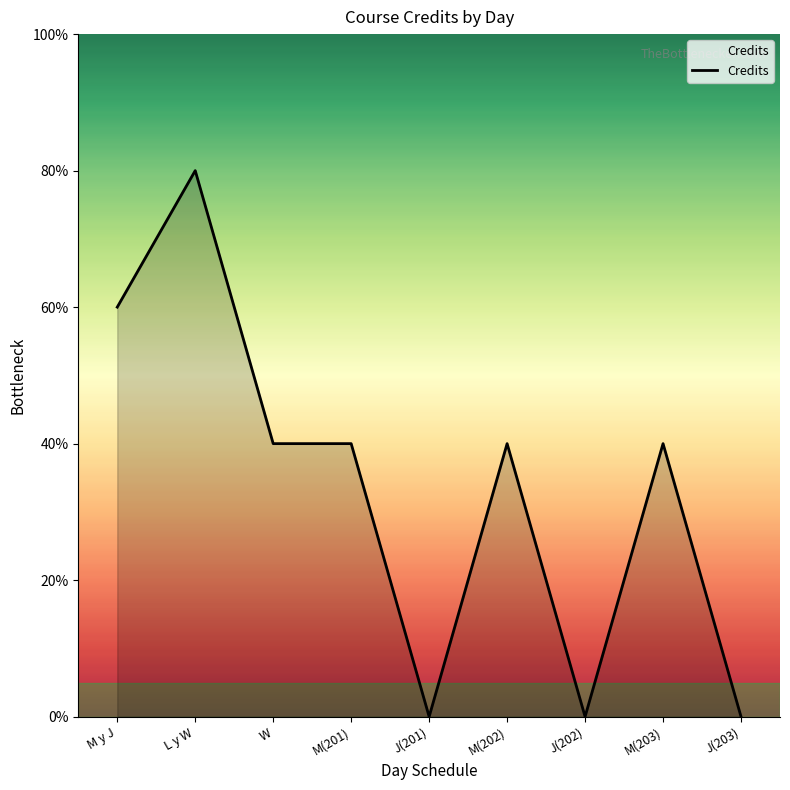

Does the chart have visible grid lines?

No